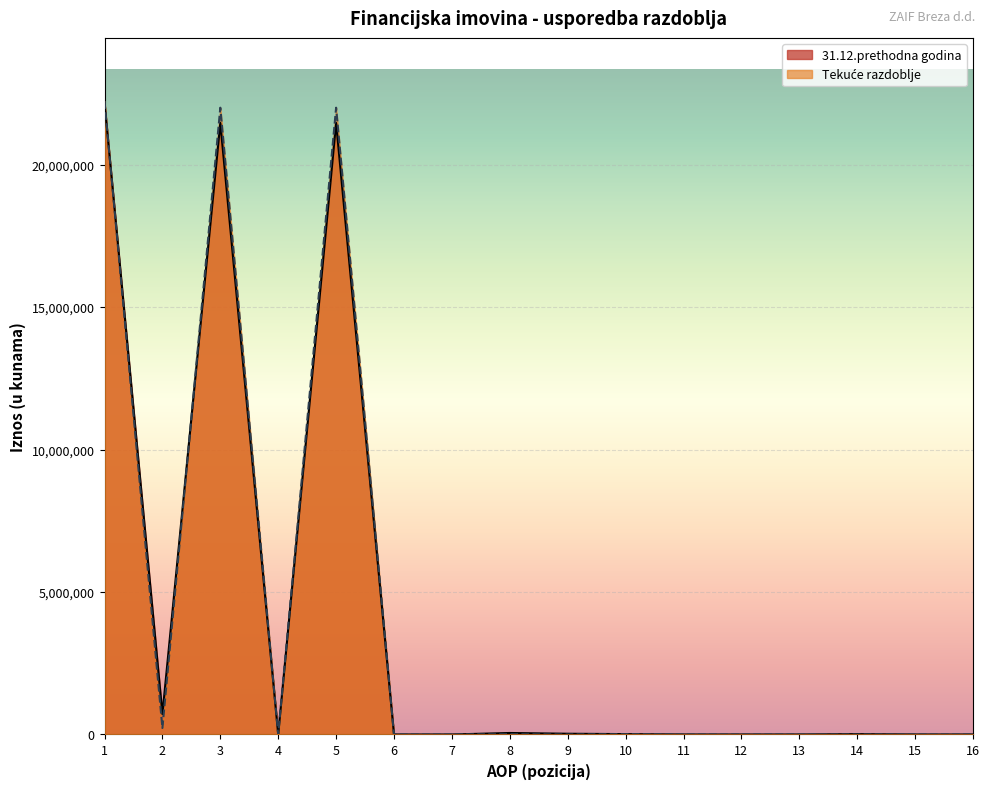

How many intersections are there between Tekuće razdoblje and 31.12.prethodna godina?

2